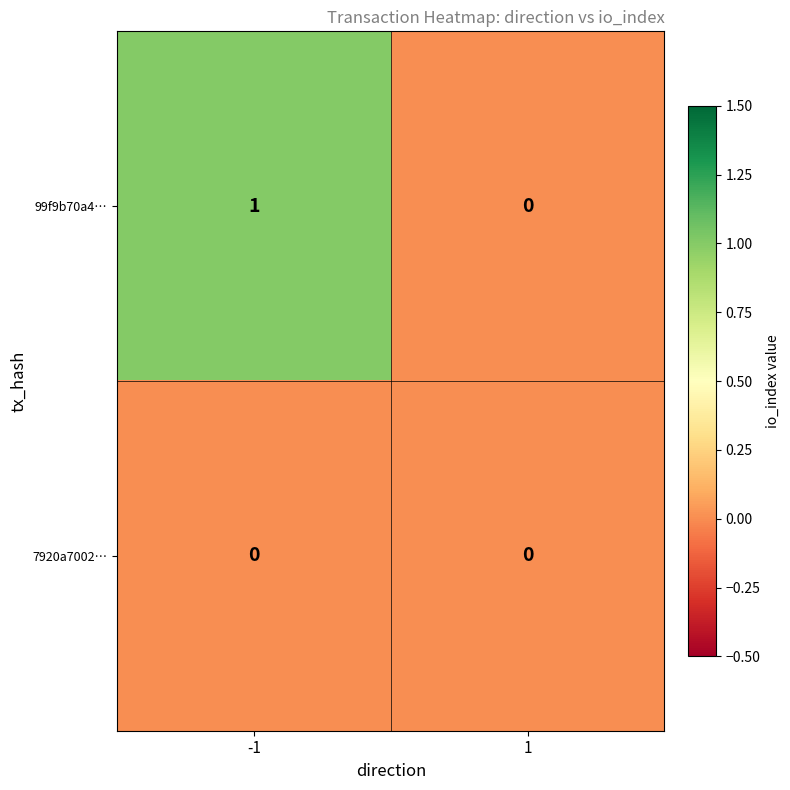

Which series has the largest total across all categories?

99f9b70a4…